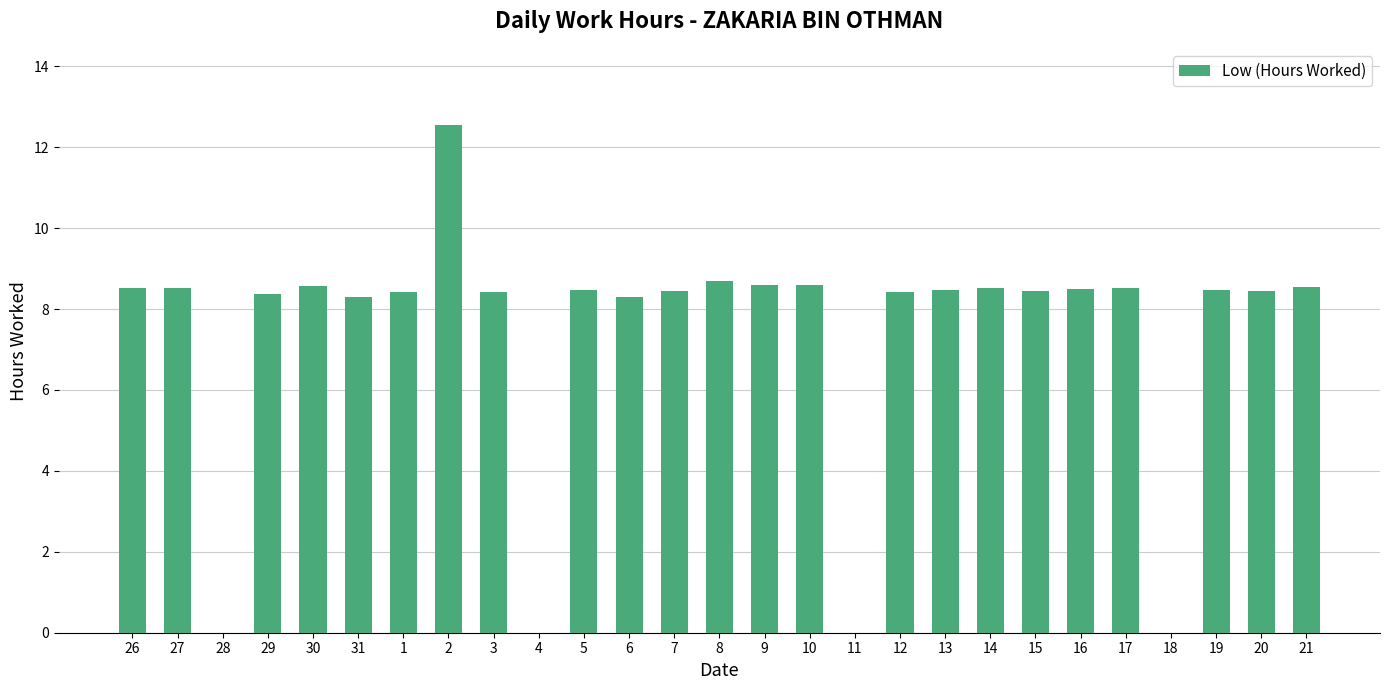

Which label corresponds to the largest value in the chart?

2